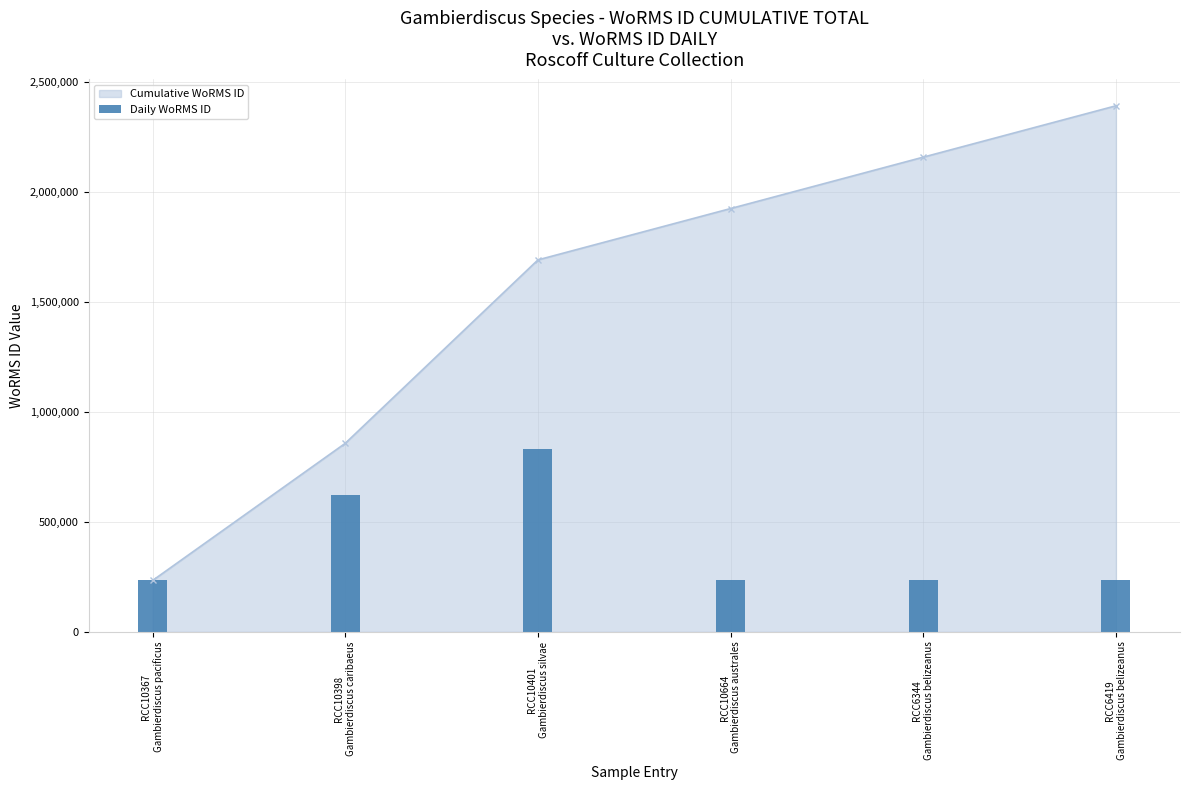

What is the minimum value for Cumulative WoRMS ID?

233380